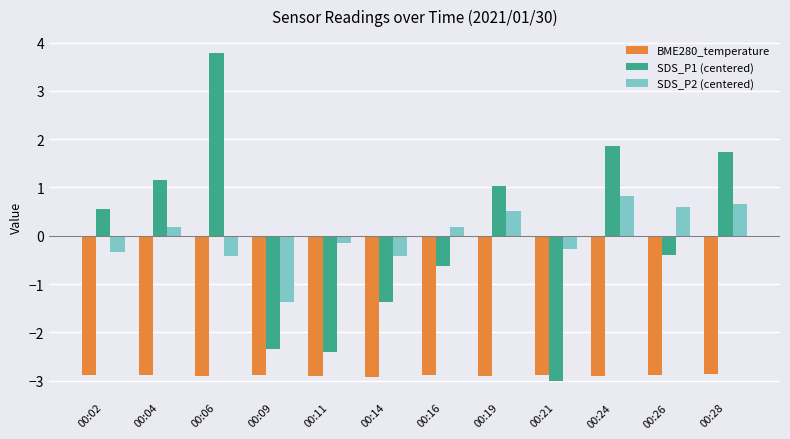

The value of SDS_P1 (centered) at 00:28 is 1.7. True or false?

True